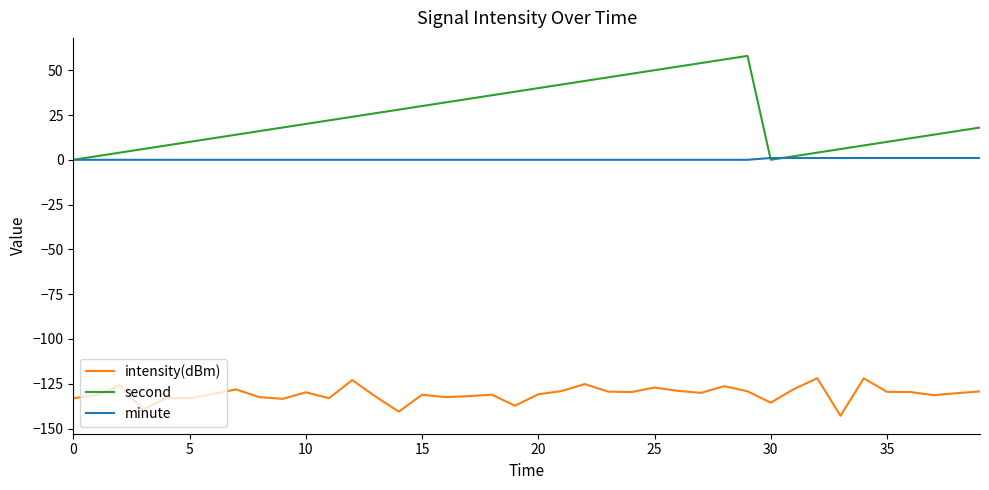

List the series in order of their overall mean, lowest first.

intensity(dBm), minute, second